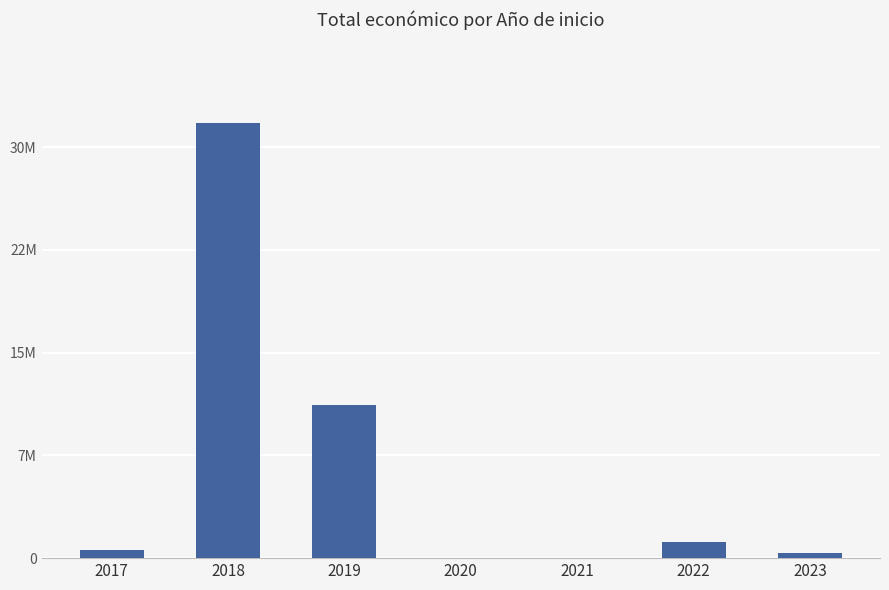

Are the bars horizontal?

No